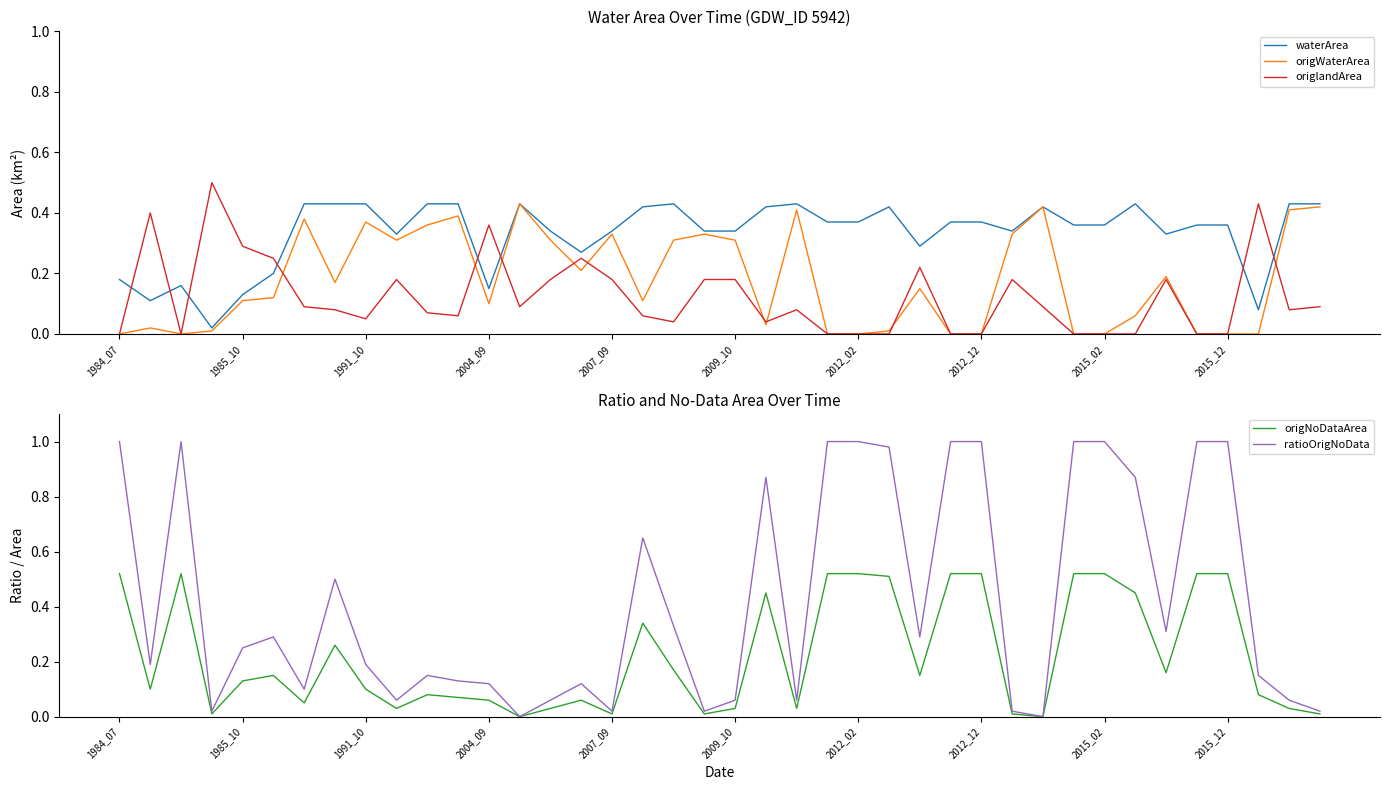

Which series has the largest total across all categories?

ratioOrigNoData